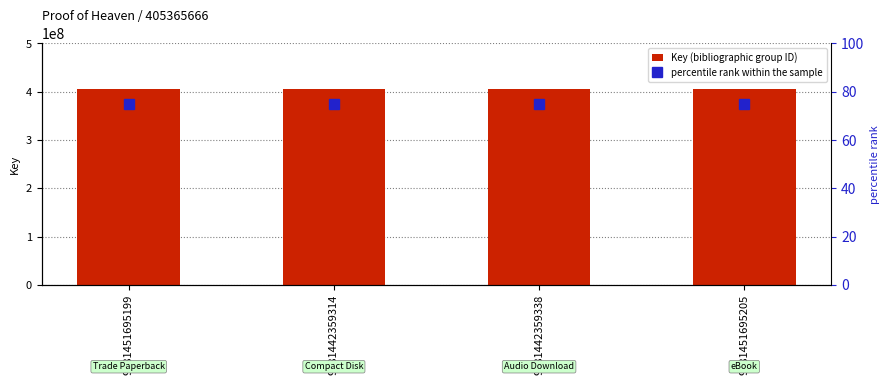

Which series has the widest spread of values?

Key (bibliographic group ID)